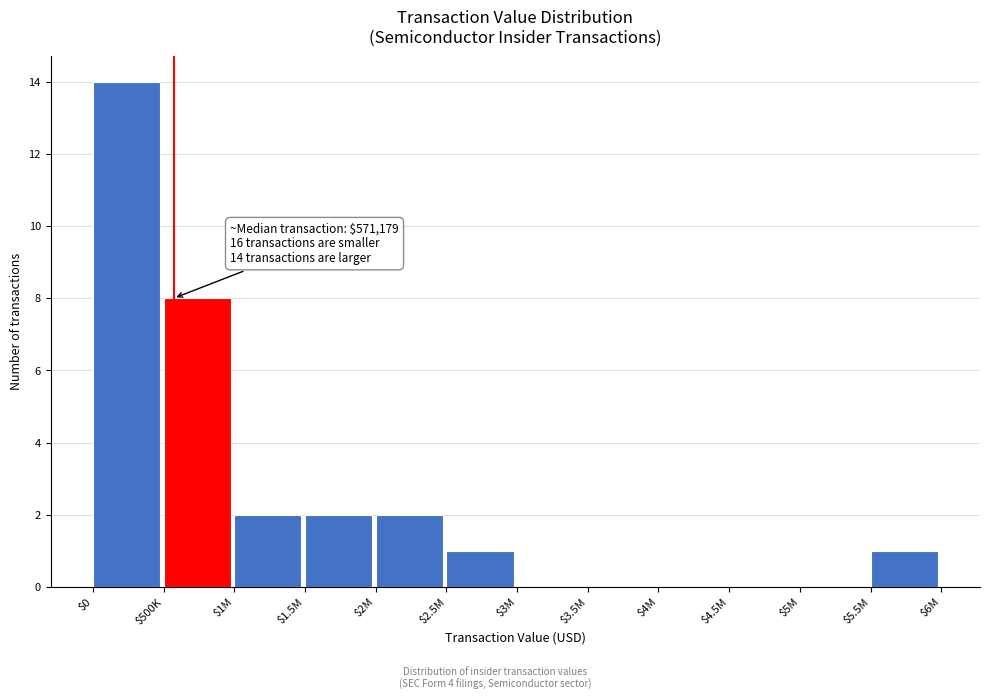

Is it true that the value at $3.5M is 0?

True